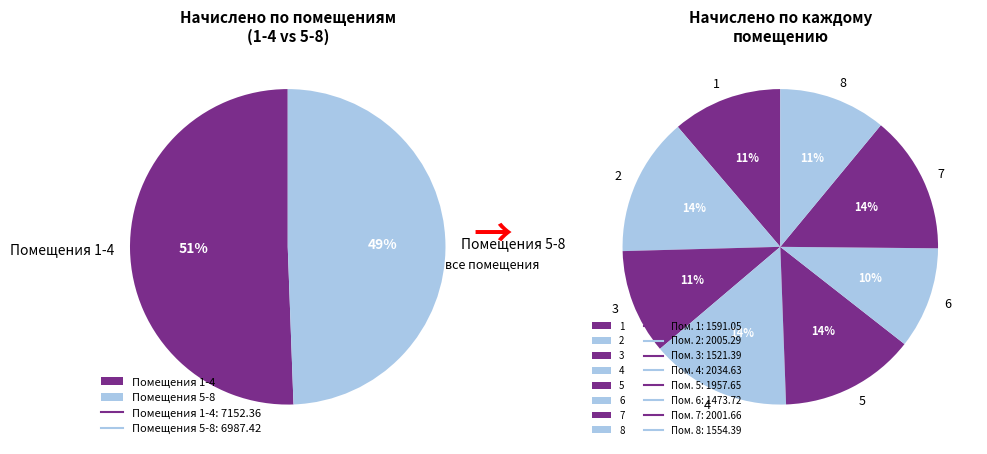

Rank the categories by value from lowest to highest.

6, 3, 8, 1, 5, 7, 2, 4